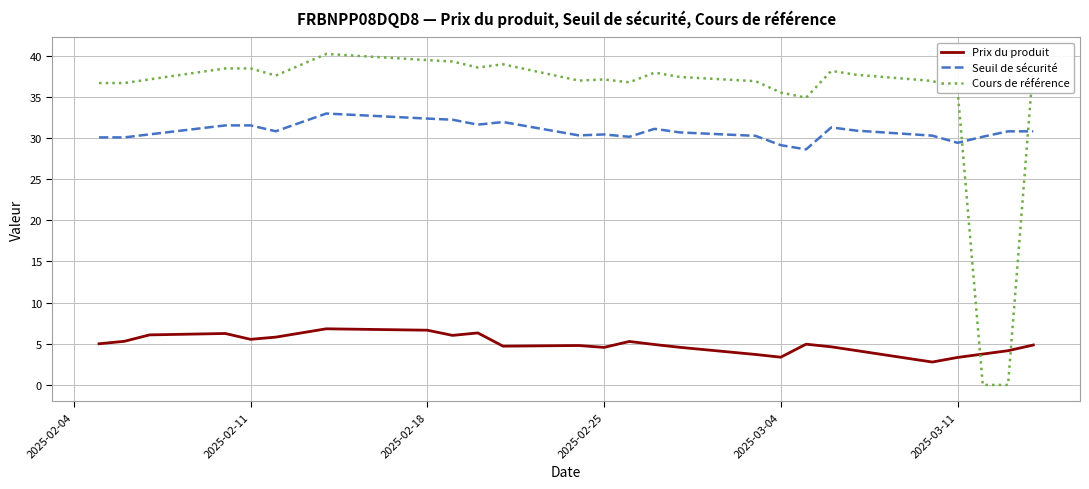

Which series has the largest range (max minus min)?

Cours de référence